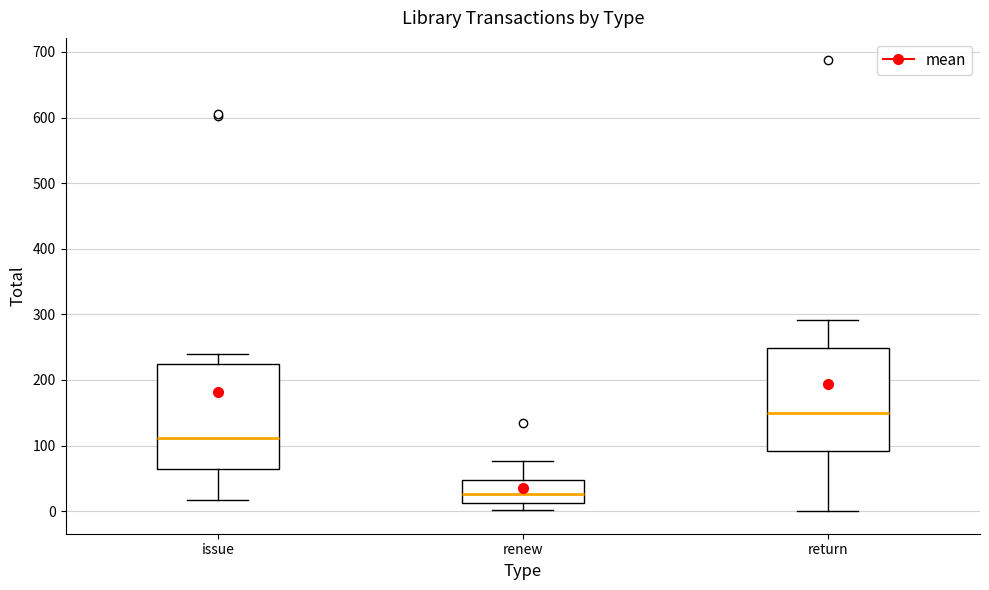

Reading left to right, read every box against the y-axis: the position of its median line, the range the box covers, and the ends of its whiskers. The values are not printed on the chart, so give them approximately, as read against the axis.

issue: median 110, box 60 to 230, whiskers 20 to 240
renew: median 30, box 10 to 50, whiskers 0 to 80
return: median 150, box 90 to 250, whiskers 0 to 290